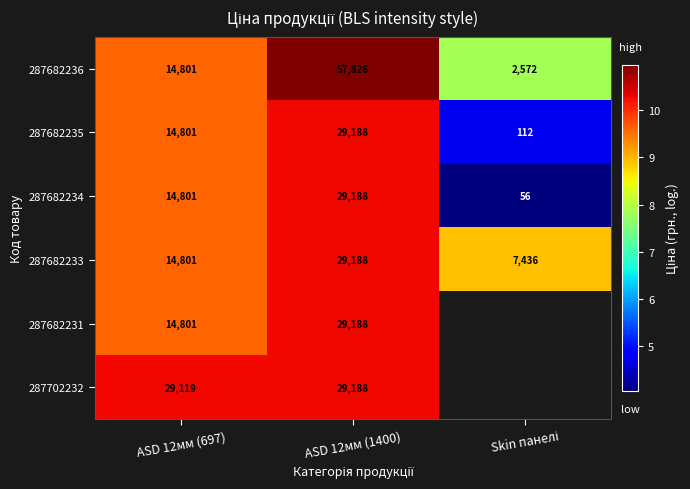

At Skin панелі, list the series in order from smallest to largest.

287682234, 287682235, 287682236, 287682233, 287682231, 287702232